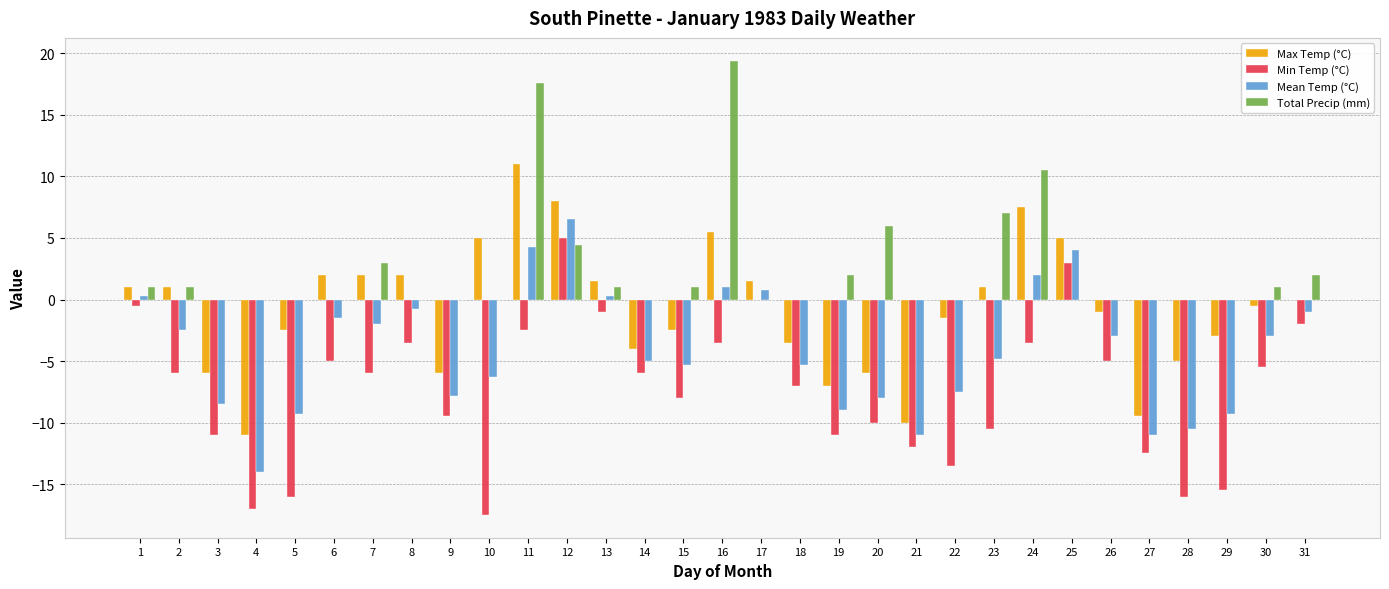

Are the bars grouped side by side (vs. stacked)?

Yes